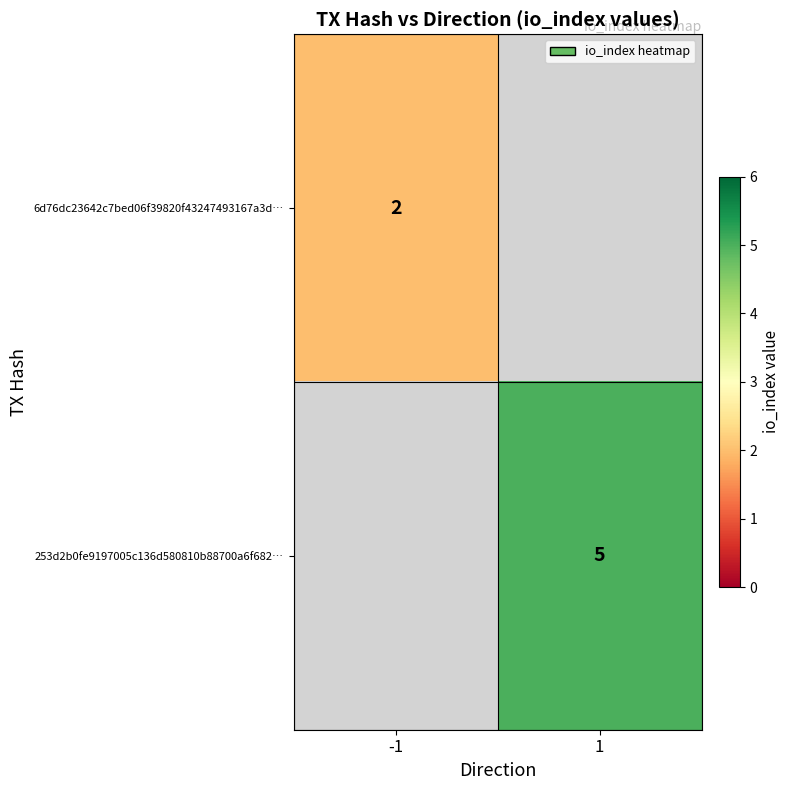

The 253d2b0fe9197005c136d580810b88700a6f682… series shows 7 at 1. True or false?

False